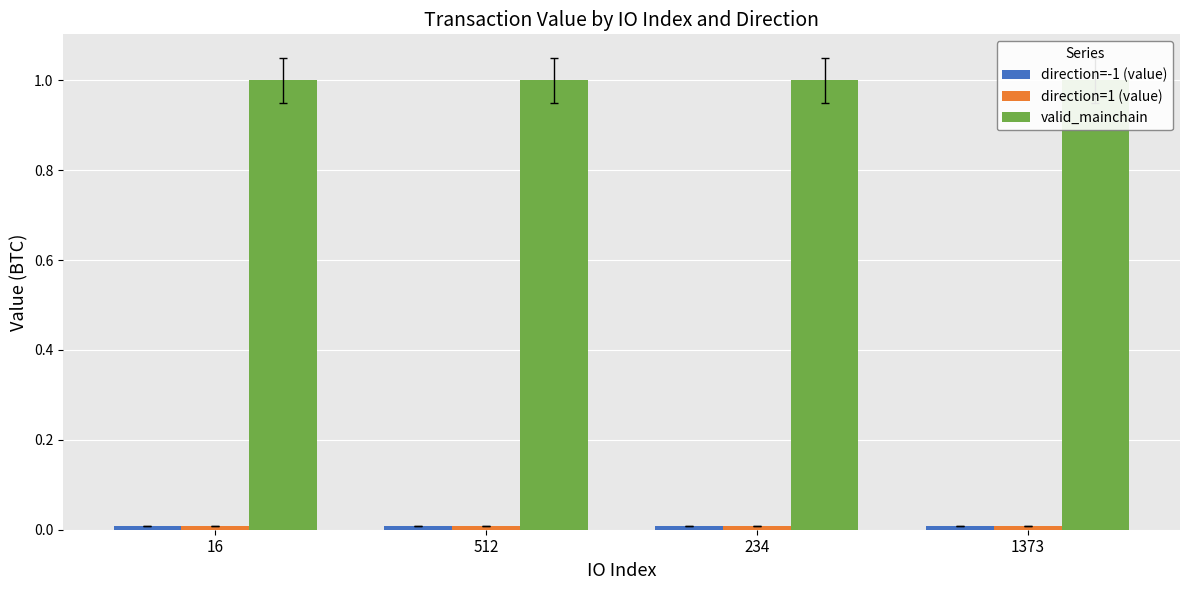

Is it true that direction=1 (value) equals 0.0 at 1373?

True